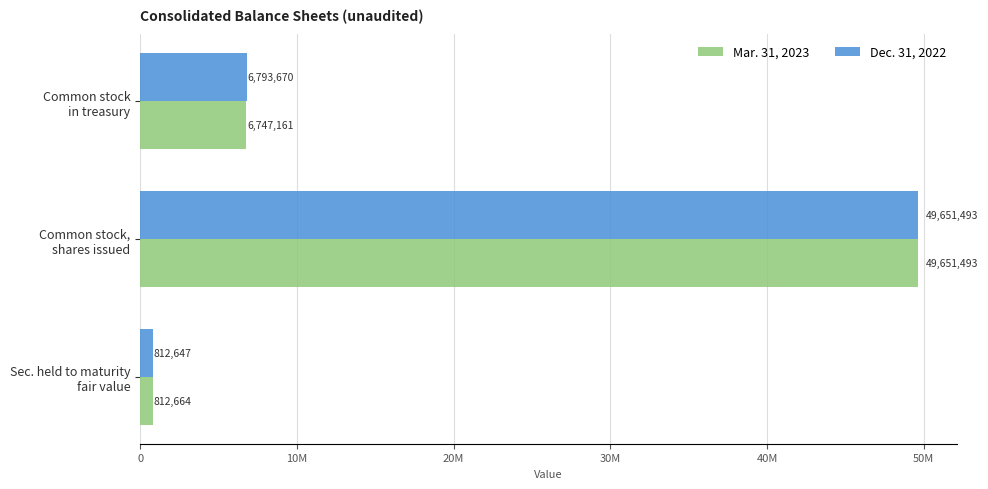

What are all the series names shown in the legend?

Mar. 31, 2023, Dec. 31, 2022